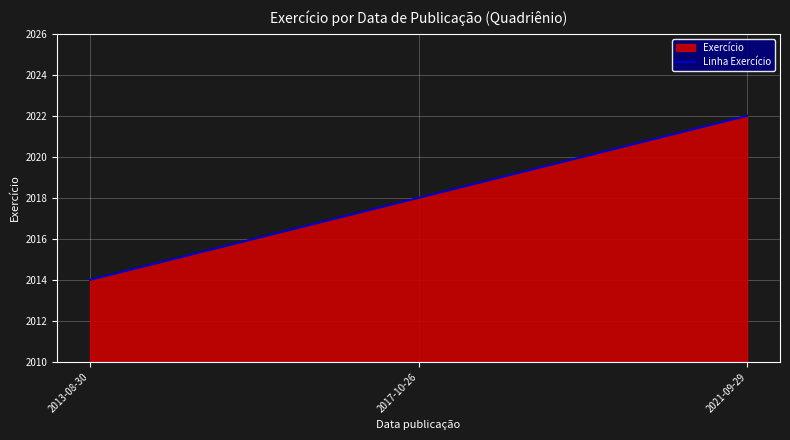

What is the label of the 2nd point from the right?

2017-10-26